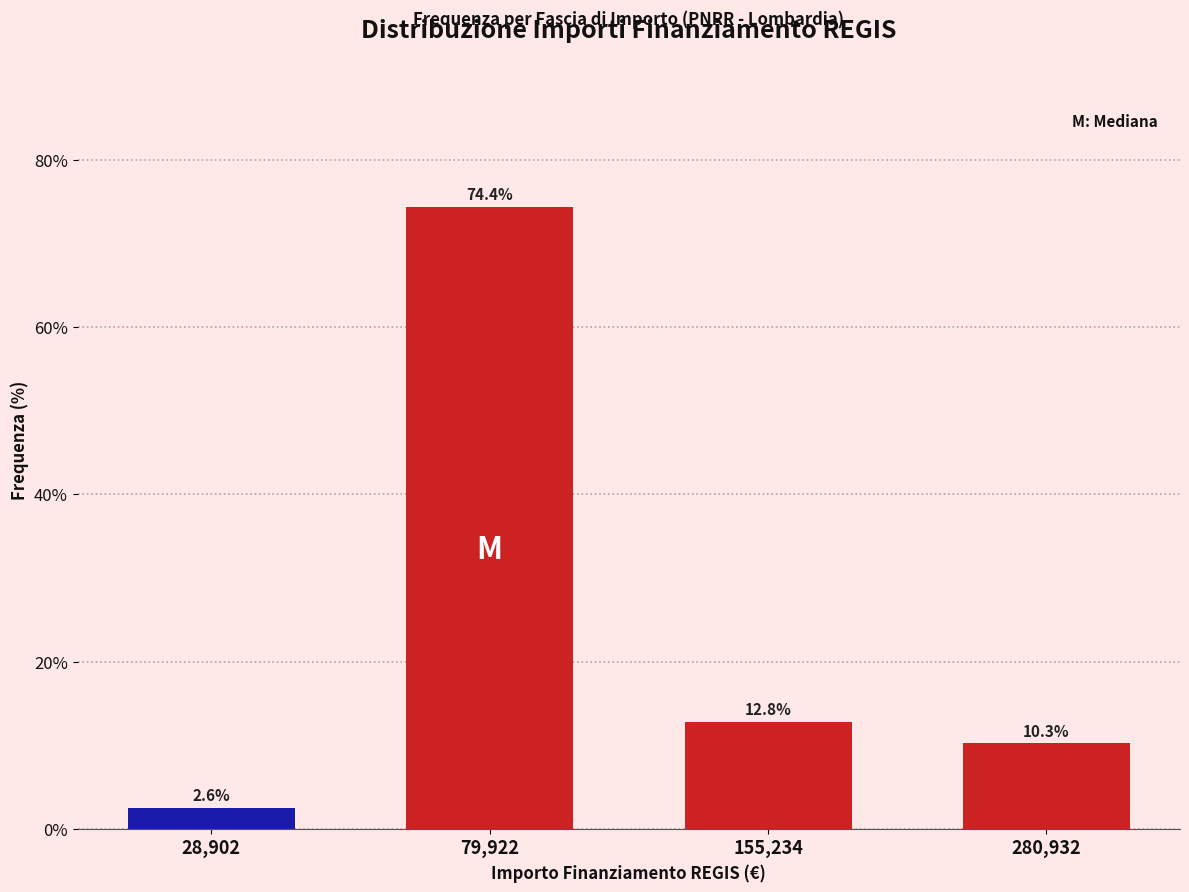

Reading right to left, extract all data points from this chart.

280,932=10.3	155,234=12.8	79,922=74.4	28,902=2.6